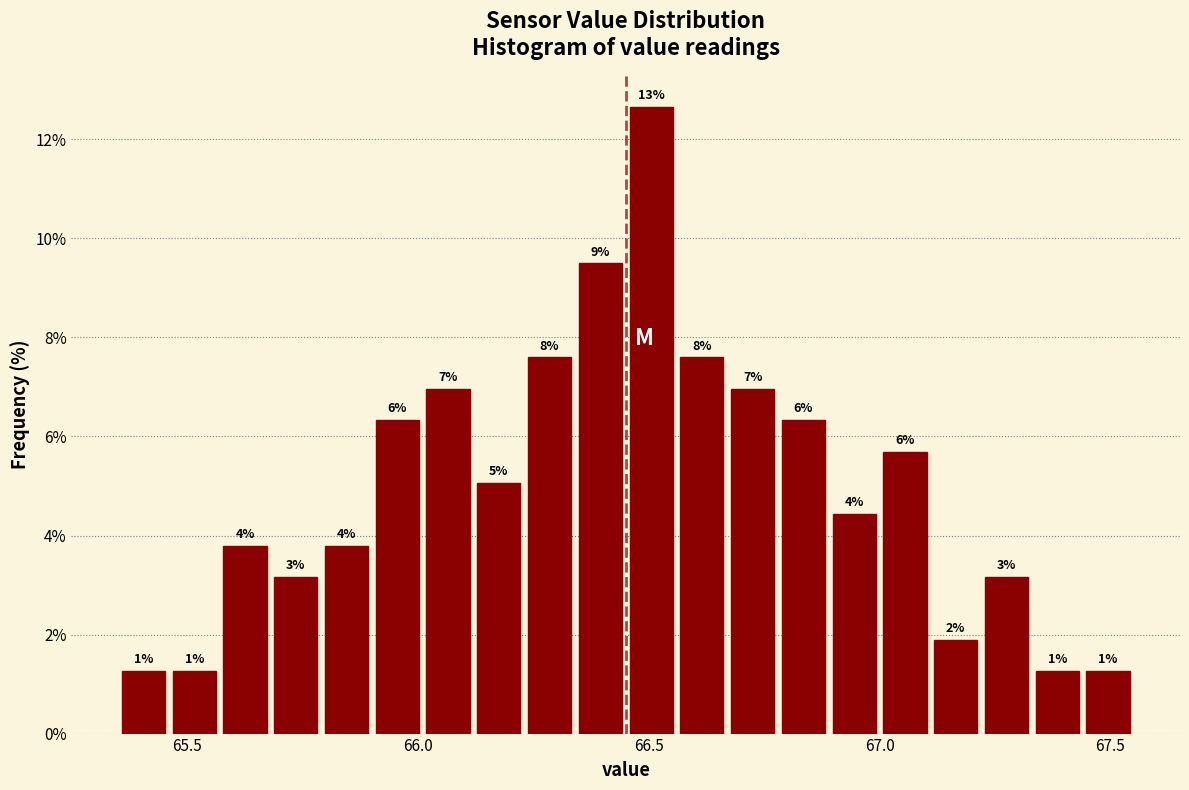

Around what value on the x-axis is the tallest bar? Give the approximate position of its centre, as read against the axis.

66.50